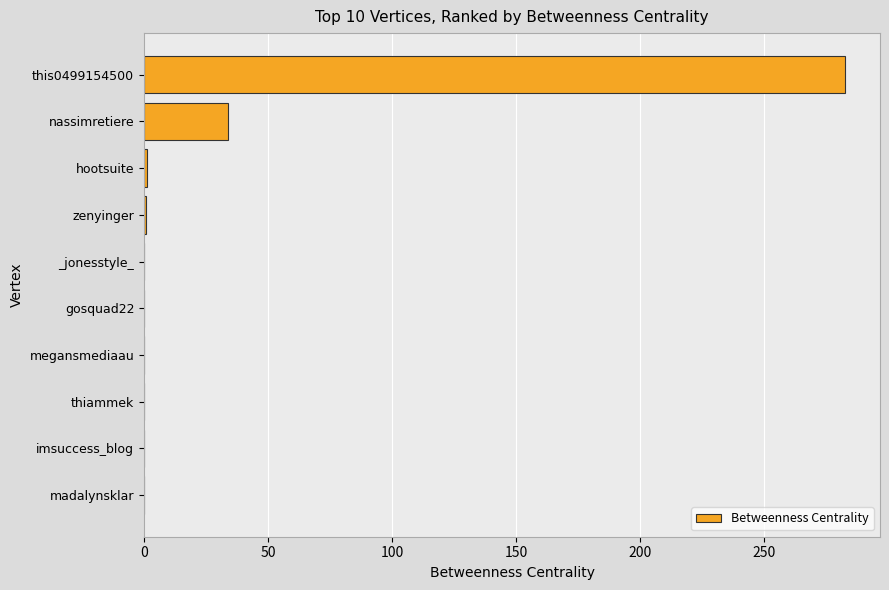

How many values exceed 0?

4